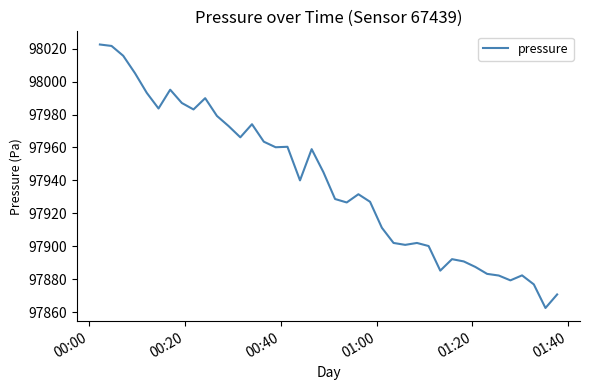

What is the maximum value shown in the chart?

98022.5